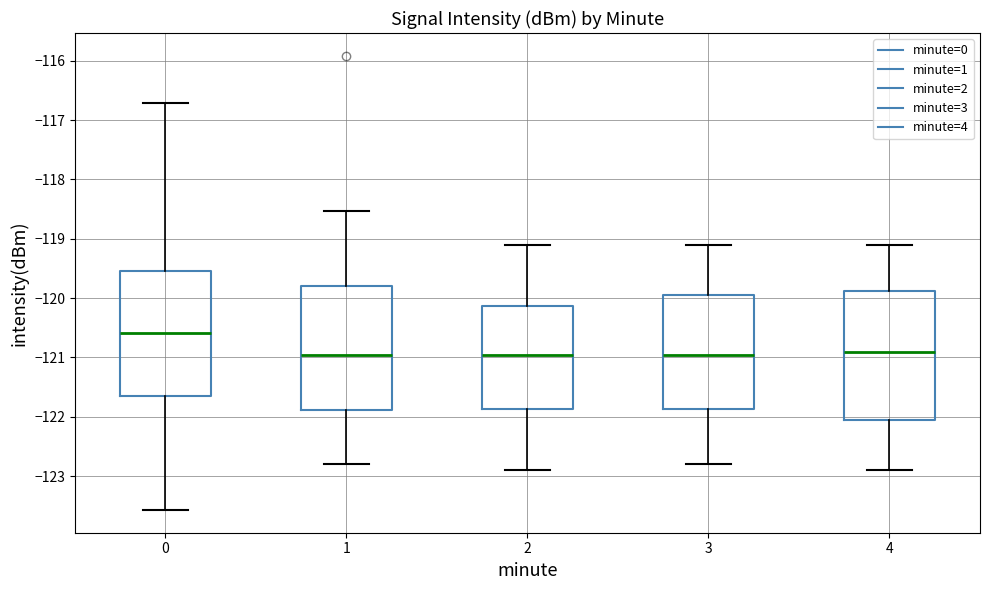

Reading left to right, transcribe this box plot: for each box, give where its median line is, the range the box spans, and where its two whiskers end, as read against the y-axis. The values are not printed on the chart, so give them approximately, as read against the axis.

0: median -120.6, box -121.7 to -119.5, whiskers -123.6 to -116.7
1: median -121.0, box -121.9 to -119.8, whiskers -122.8 to -118.5
2: median -120.9, box -121.9 to -120.1, whiskers -122.9 to -119.1
3: median -120.9, box -121.9 to -119.9, whiskers -122.8 to -119.1
4: median -120.9, box -122.0 to -119.9, whiskers -122.9 to -119.1